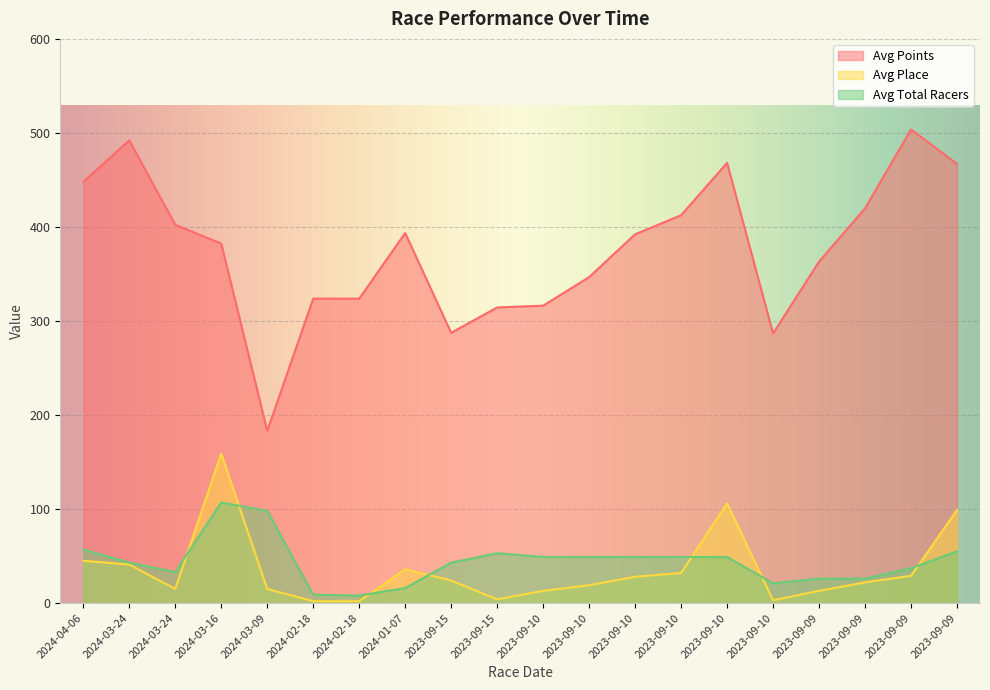

At which category is the sum across all series the highest?

2024-03-16